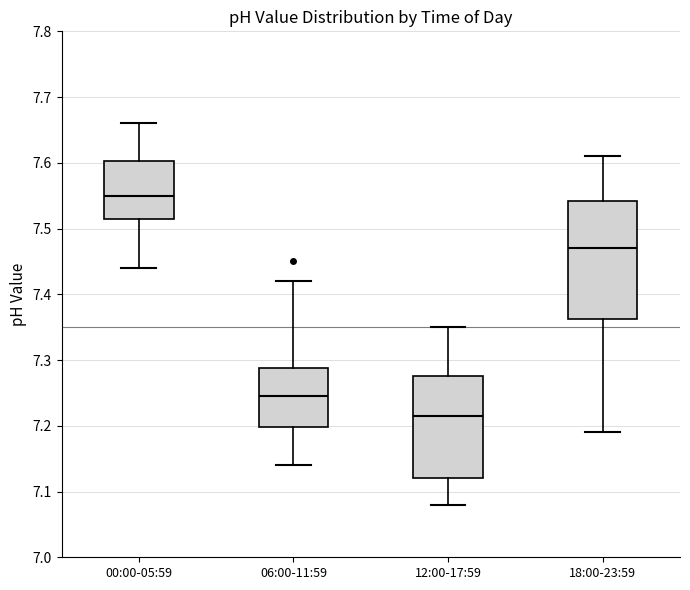

Where is the lower edge of the box for 00:00-05:59 on the y-axis? The values are not printed on the chart, so give them approximately, as read against the axis.

7.52